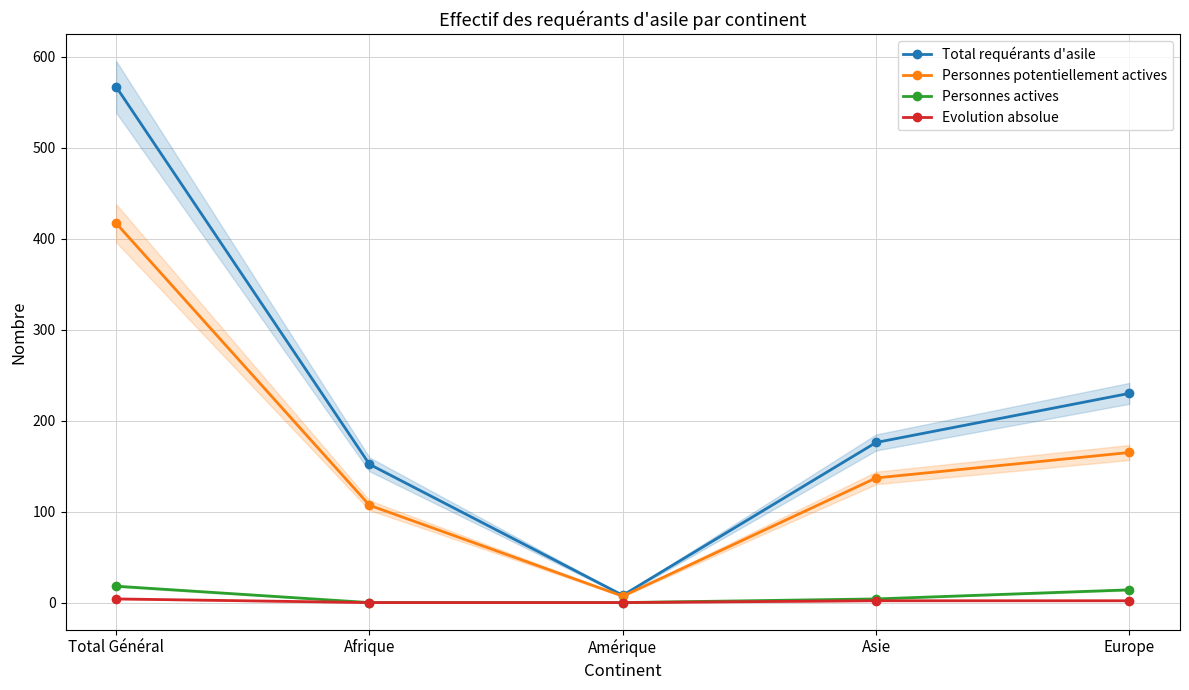

How many series are shown in this chart?

4